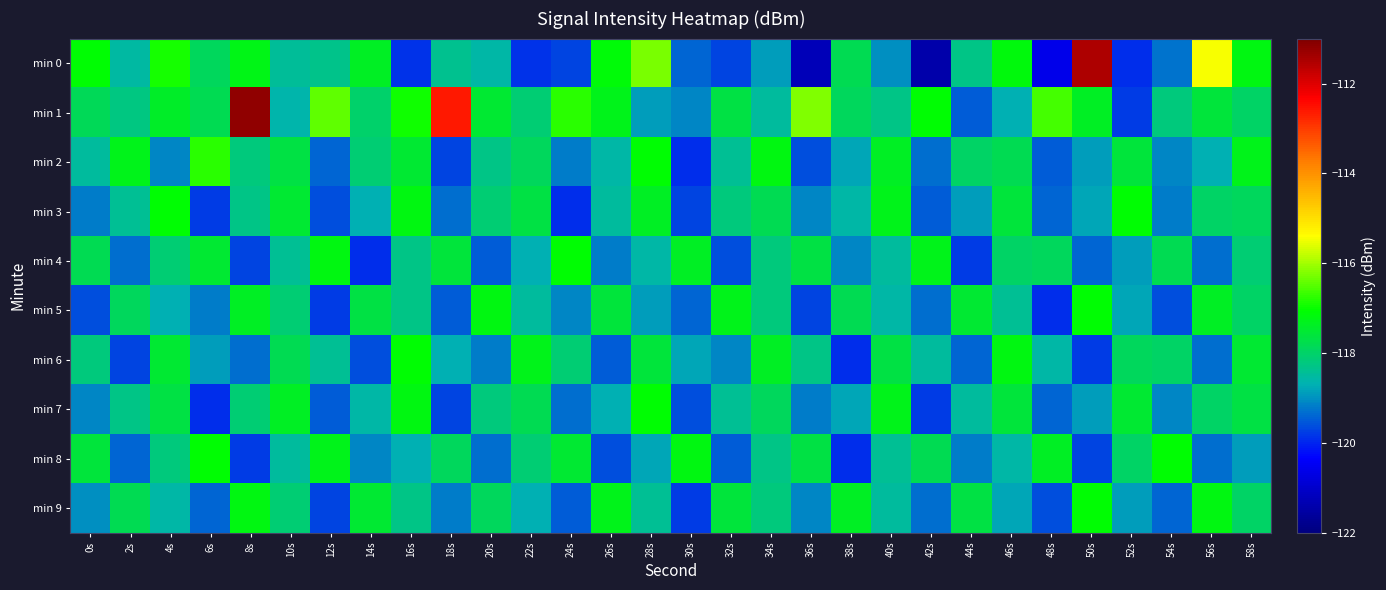

Reading left to right, extract all data points from this chart.

min 0: 0s=-117.1	2s=-118.6	4s=-116.9	6s=-117.9	8s=-117.2	10s=-118.5	12s=-118.3	14s=-117.4	16s=-119.9	18s=-118.4	20s=-118.6	22s=-119.9	24s=-119.7	26s=-117.1	28s=-116.3	30s=-119.4	32s=-119.7	34s=-118.9	36s=-121.3	38s=-117.8	40s=-119.0	42s=-121.4	44s=-118.3	46s=-117.2	48s=-120.6	50s=-111.5	52s=-119.9	54s=-119.3	56s=-115.4	58s=-117.2
min 1: 0s=-117.9	2s=-118.2	4s=-117.4	6s=-117.8	8s=-111.2	10s=-118.6	12s=-116.4	14s=-118.0	16s=-116.9	18s=-112.6	20s=-117.5	22s=-118.1	24s=-116.8	26s=-117.3	28s=-118.9	30s=-119.1	32s=-117.7	34s=-118.5	36s=-116.2	38s=-117.9	40s=-118.3	42s=-117.1	44s=-119.5	46s=-118.7	48s=-116.6	50s=-117.4	52s=-119.8	54s=-118.2	56s=-117.6	58s=-118.0
min 2: 0s=-118.5	2s=-117.3	4s=-119.1	6s=-116.8	8s=-118.2	10s=-117.7	12s=-119.4	14s=-118.1	16s=-117.5	18s=-119.7	20s=-118.3	22s=-117.9	24s=-119.2	26s=-118.6	28s=-117.1	30s=-119.9	32s=-118.4	34s=-117.2	36s=-119.6	38s=-118.8	40s=-117.4	42s=-119.3	44s=-118.0	46s=-117.8	48s=-119.5	50s=-118.9	52s=-117.6	54s=-119.1	56s=-118.7	58s=-117.3
min 3: 0s=-119.2	2s=-118.4	4s=-117.1	6s=-119.8	8s=-118.3	10s=-117.5	12s=-119.6	14s=-118.7	16s=-117.2	18s=-119.3	20s=-118.1	22s=-117.7	24s=-119.9	26s=-118.5	28s=-117.4	30s=-119.7	32s=-118.2	34s=-117.8	36s=-119.1	38s=-118.6	40s=-117.3	42s=-119.5	44s=-118.9	46s=-117.6	48s=-119.4	50s=-118.8	52s=-117.1	54s=-119.2	56s=-118.0	58s=-117.9
min 4: 0s=-117.8	2s=-119.3	4s=-118.1	6s=-117.5	8s=-119.7	10s=-118.4	12s=-117.2	14s=-119.9	16s=-118.3	18s=-117.6	20s=-119.5	22s=-118.7	24s=-117.1	26s=-119.2	28s=-118.6	30s=-117.4	32s=-119.6	34s=-118.2	36s=-117.7	38s=-119.1	40s=-118.5	42s=-117.3	44s=-119.8	46s=-118.0	48s=-117.9	50s=-119.4	52s=-118.9	54s=-117.8	56s=-119.3	58s=-118.1
min 5: 0s=-119.6	2s=-117.9	4s=-118.7	6s=-119.2	8s=-117.4	10s=-118.1	12s=-119.8	14s=-117.7	16s=-118.3	18s=-119.5	20s=-117.2	22s=-118.5	24s=-119.1	26s=-117.6	28s=-118.9	30s=-119.4	32s=-117.3	34s=-118.2	36s=-119.7	38s=-117.8	40s=-118.6	42s=-119.3	44s=-117.5	46s=-118.4	48s=-119.9	50s=-117.1	52s=-118.8	54s=-119.6	56s=-117.4	58s=-118.0
min 6: 0s=-118.2	2s=-119.7	4s=-117.5	6s=-118.9	8s=-119.3	10s=-117.8	12s=-118.4	14s=-119.6	16s=-117.1	18s=-118.7	20s=-119.2	22s=-117.3	24s=-118.1	26s=-119.5	28s=-117.6	30s=-118.8	32s=-119.1	34s=-117.4	36s=-118.3	38s=-119.9	40s=-117.7	42s=-118.5	44s=-119.4	46s=-117.2	48s=-118.6	50s=-119.8	52s=-117.9	54s=-118.0	56s=-119.3	58s=-117.5
min 7: 0s=-119.1	2s=-118.3	4s=-117.7	6s=-119.9	8s=-118.1	10s=-117.4	12s=-119.5	14s=-118.6	16s=-117.2	18s=-119.7	20s=-118.2	22s=-117.8	24s=-119.3	26s=-118.7	28s=-117.1	30s=-119.6	32s=-118.4	34s=-117.9	36s=-119.2	38s=-118.8	40s=-117.3	42s=-119.8	44s=-118.5	46s=-117.6	48s=-119.4	50s=-118.9	52s=-117.5	54s=-119.1	56s=-118.0	58s=-117.7
min 8: 0s=-117.6	2s=-119.4	4s=-118.2	6s=-117.1	8s=-119.8	10s=-118.5	12s=-117.3	14s=-119.1	16s=-118.7	18s=-117.9	20s=-119.3	22s=-118.1	24s=-117.5	26s=-119.6	28s=-118.8	30s=-117.2	32s=-119.5	34s=-118.3	36s=-117.7	38s=-119.9	40s=-118.4	42s=-117.8	44s=-119.2	46s=-118.6	48s=-117.4	50s=-119.7	52s=-118.0	54s=-117.1	56s=-119.3	58s=-118.9
min 9: 0s=-119.0	2s=-117.8	4s=-118.6	6s=-119.4	8s=-117.2	10s=-118.1	12s=-119.7	14s=-117.5	16s=-118.3	18s=-119.2	20s=-117.9	22s=-118.7	24s=-119.5	26s=-117.3	28s=-118.4	30s=-119.8	32s=-117.6	34s=-118.2	36s=-119.1	38s=-117.4	40s=-118.5	42s=-119.3	44s=-117.7	46s=-118.8	48s=-119.6	50s=-117.1	52s=-118.9	54s=-119.4	56s=-117.2	58s=-118.0